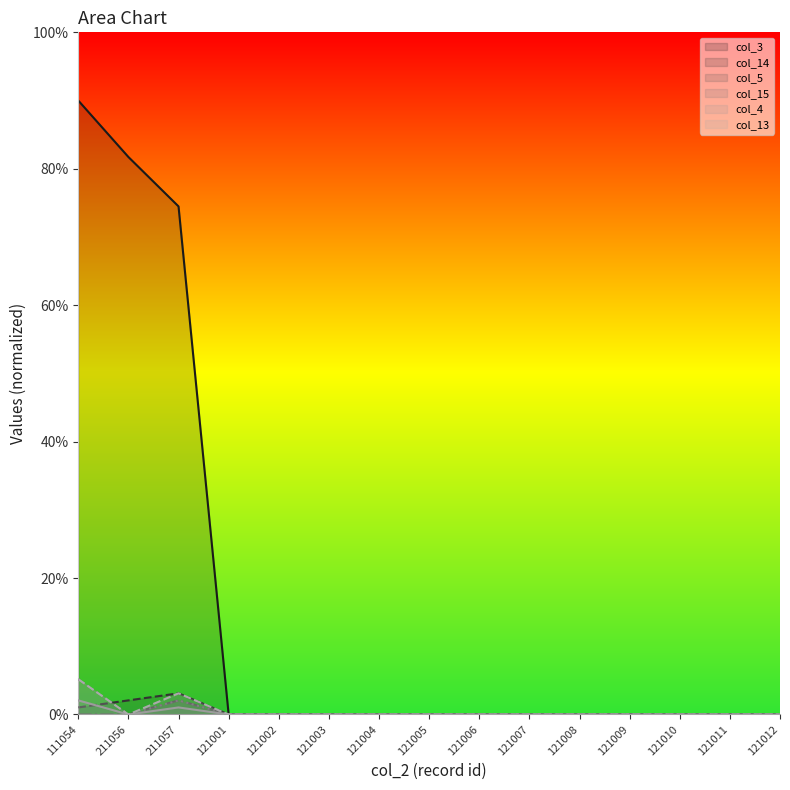

Does the chart have visible grid lines?

No